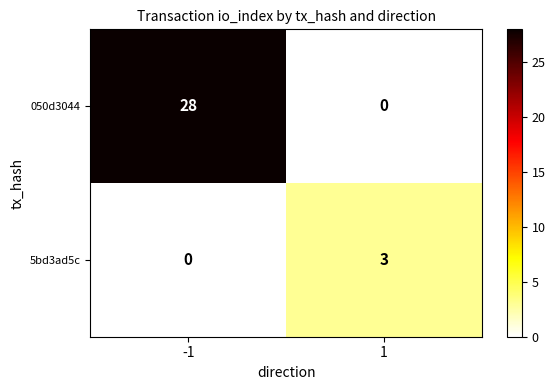

What value does the 5bd3ad5c series have at 1?

3